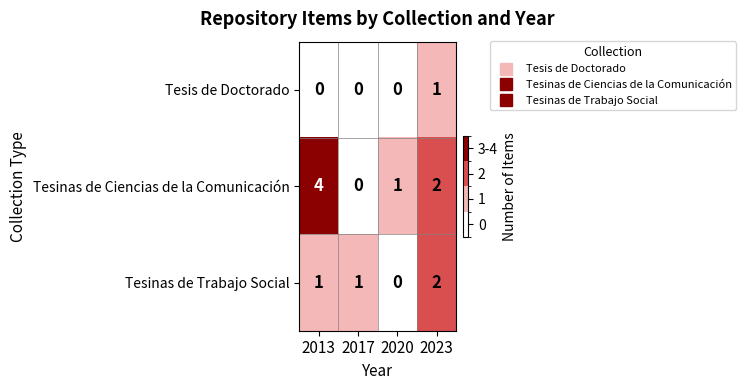

Is it true that Tesis de Doctorado equals 0 at 2020?

True